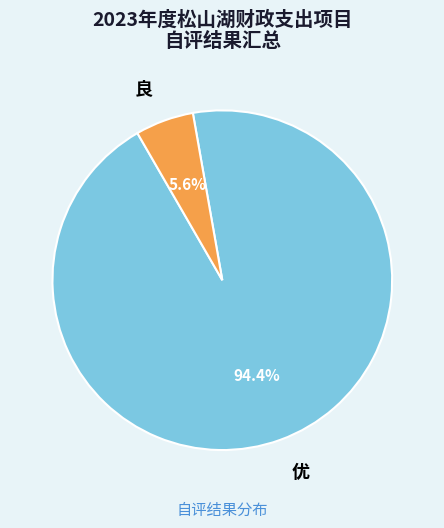

Which category has the biggest portion of the pie?

优